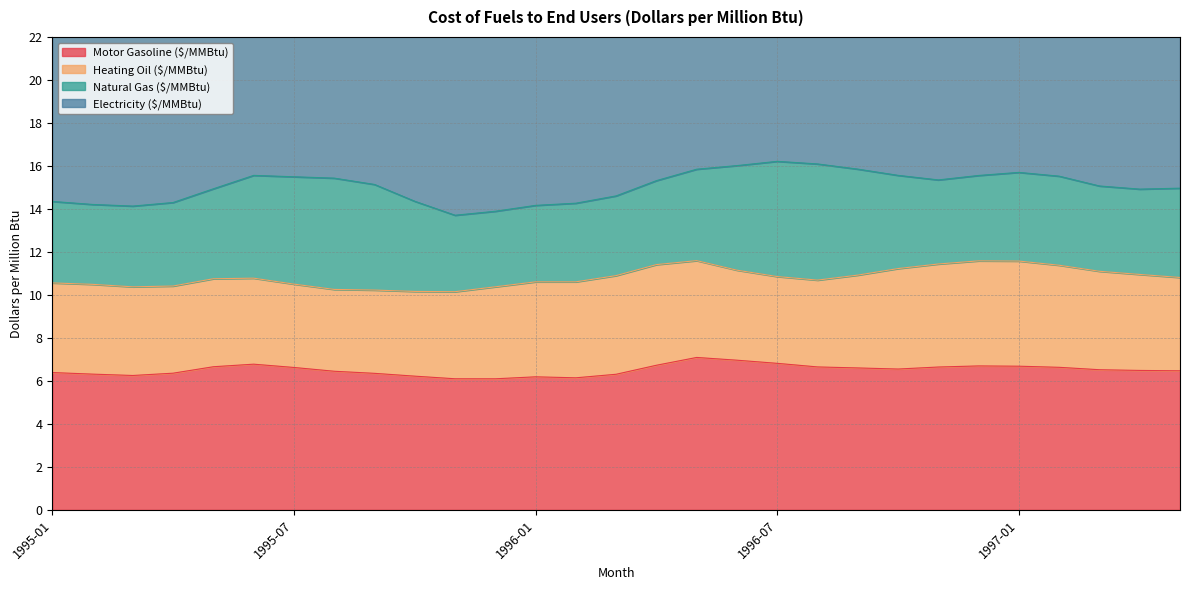

What is the value of the Motor Gasoline ($/MMBtu) point at the 29th from the left?

6.5